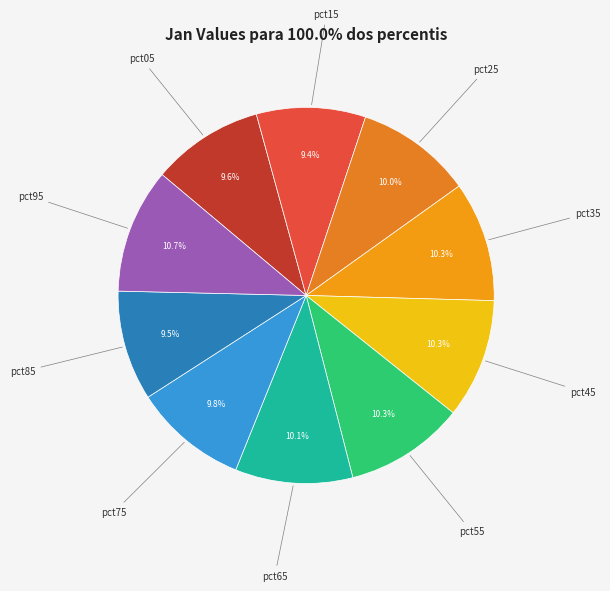

To the nearest percent, what is the difference between the largest and smallest slice percentages?

1%